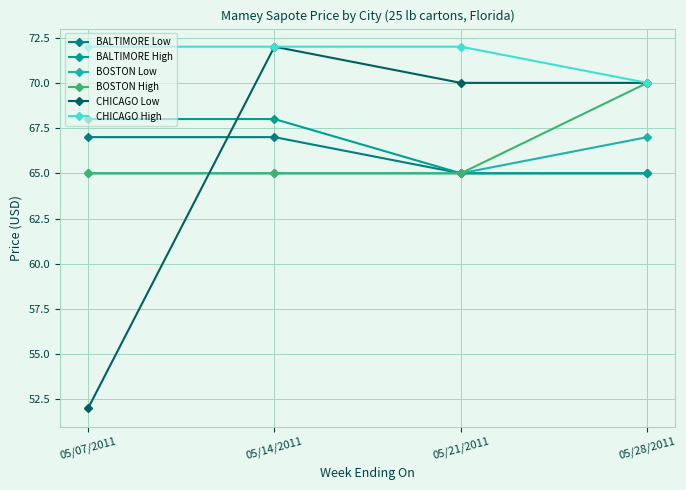

How many lines are shown in the chart?

6